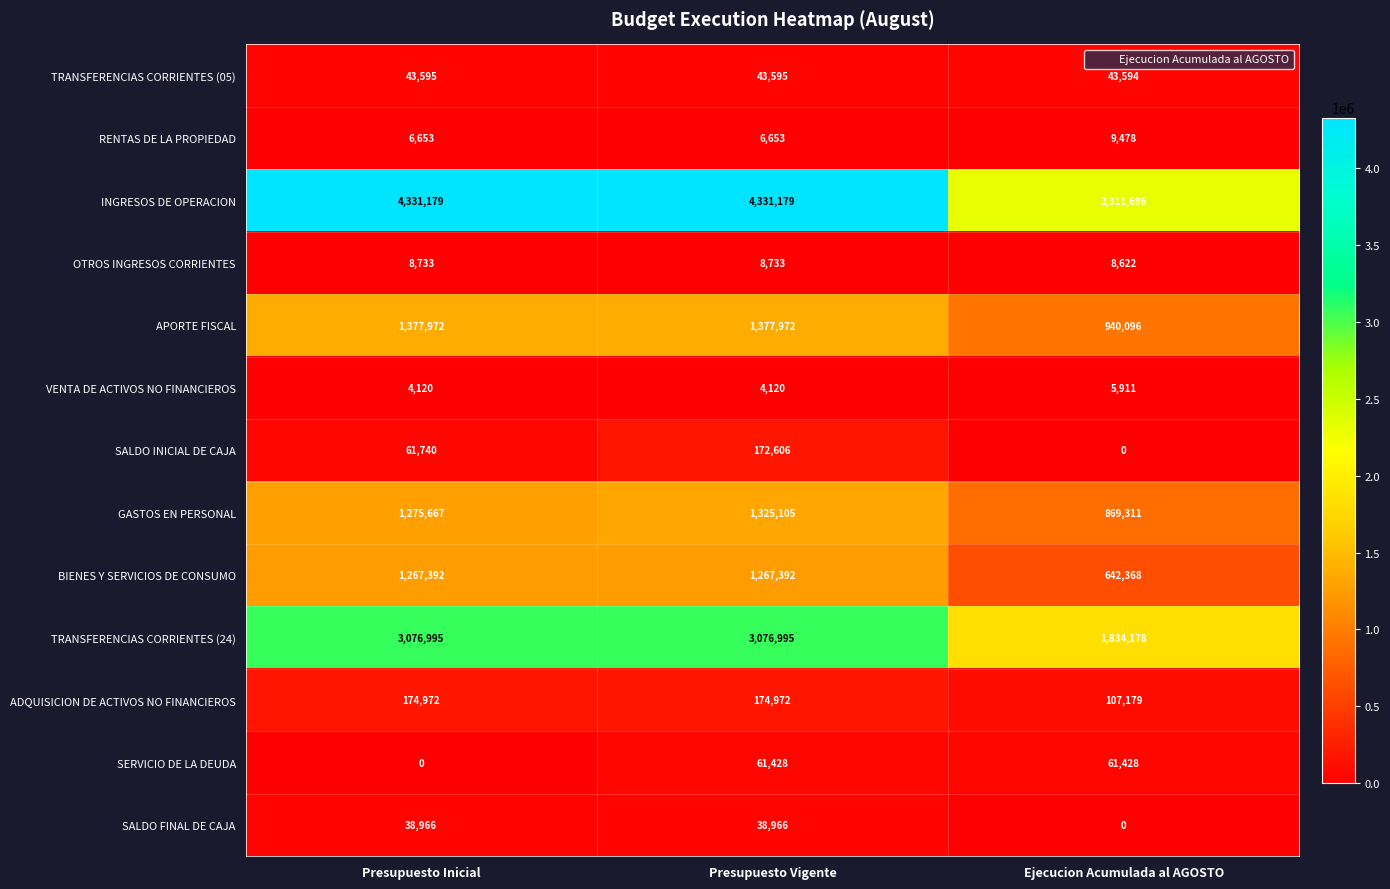

What is the difference between the highest and lowest values at Presupuesto Vigente?

4327059